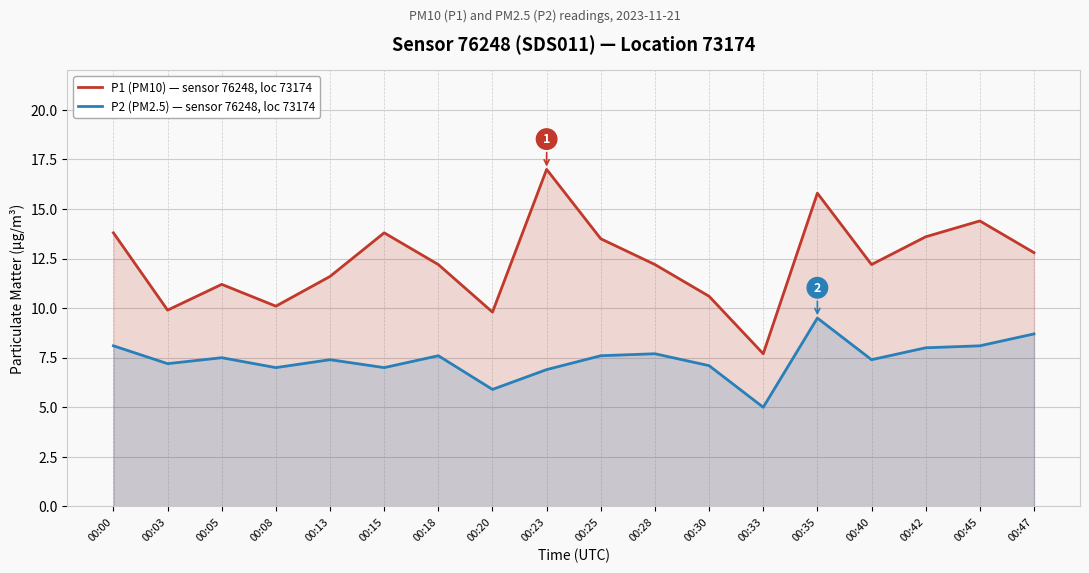

What is the value of the P1 (PM10) — sensor 76248, loc 73174 point at the 15th from the left?

12.2